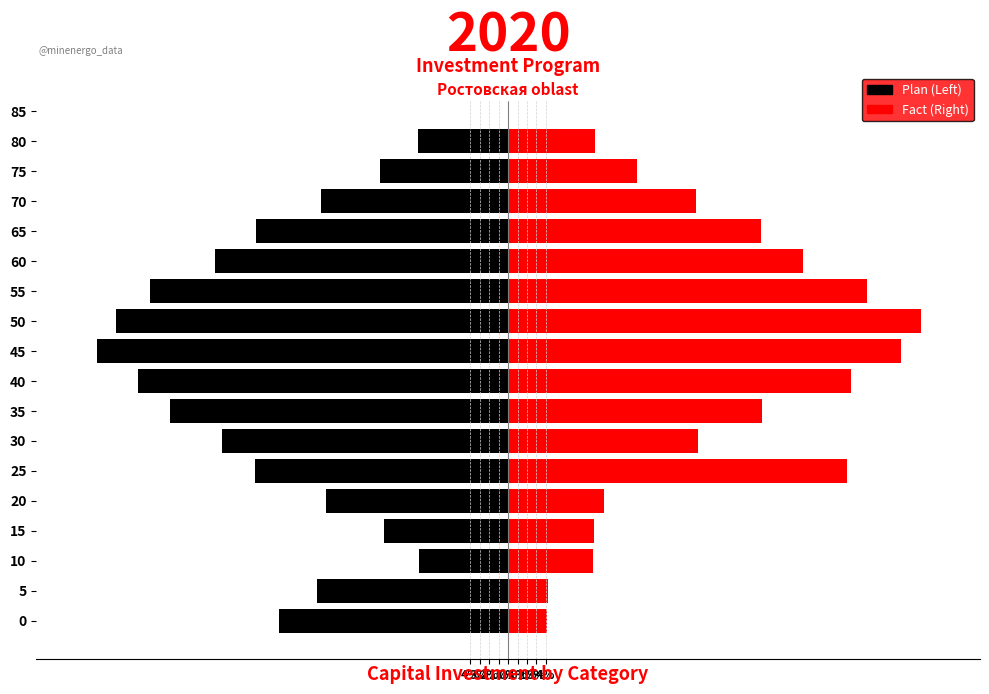

What is the difference between the maximum and minimum values in the Plan (Left) series?

0.4